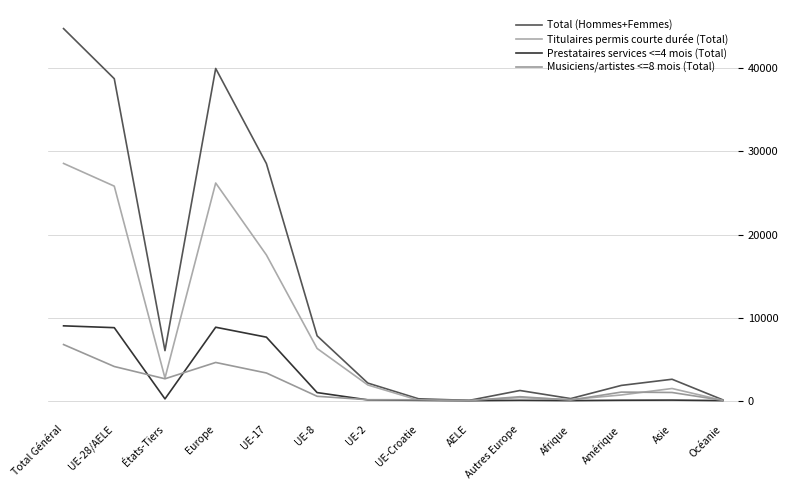

What is the difference between the maximum and second lowest values in the Total (Hommes+Femmes) series?

44679